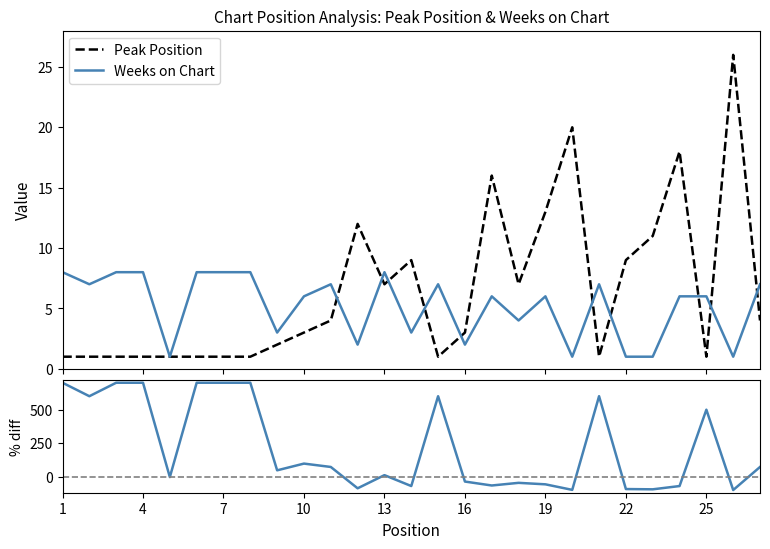

What is the highest value of the Peak Position series?

26